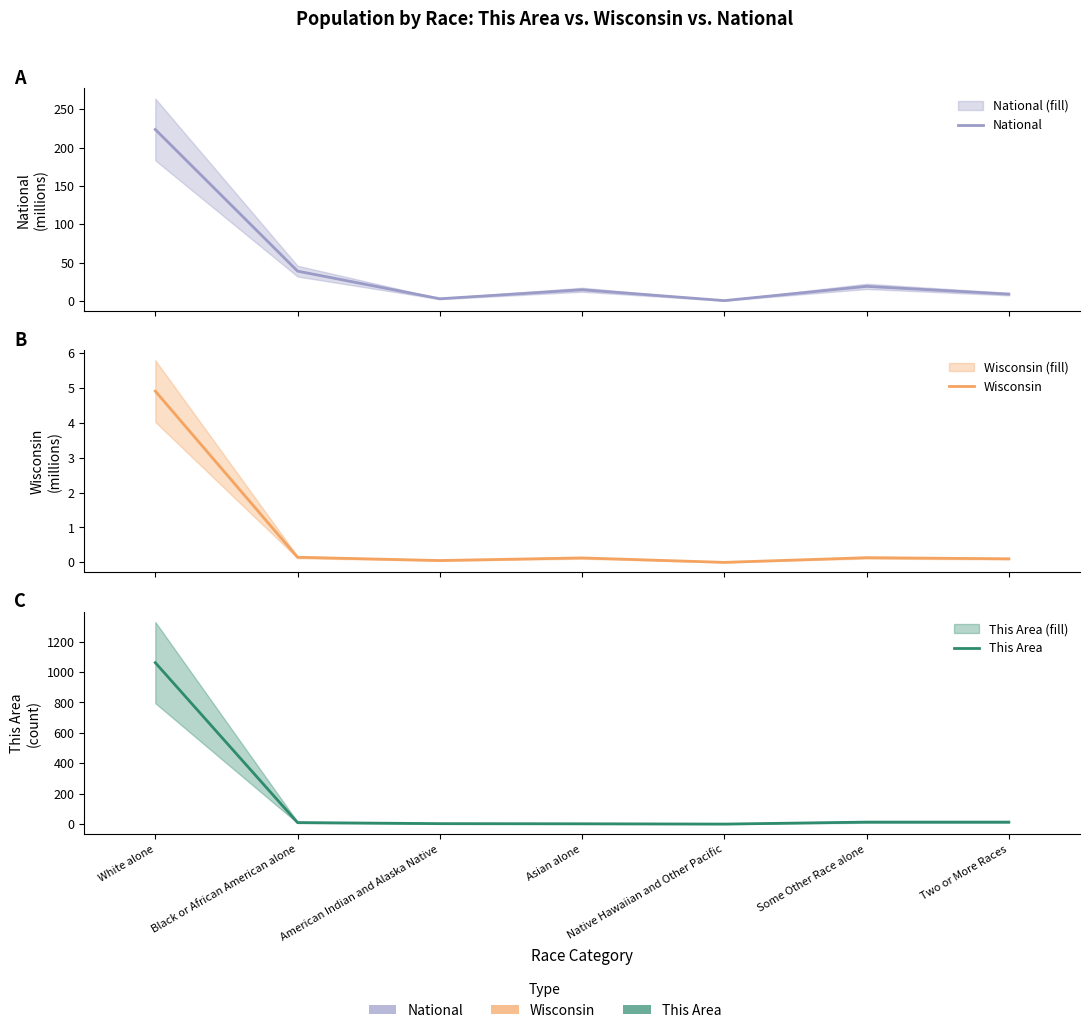

What is the spread (max minus min) of values at American Indian and Alaska Native?

2.9